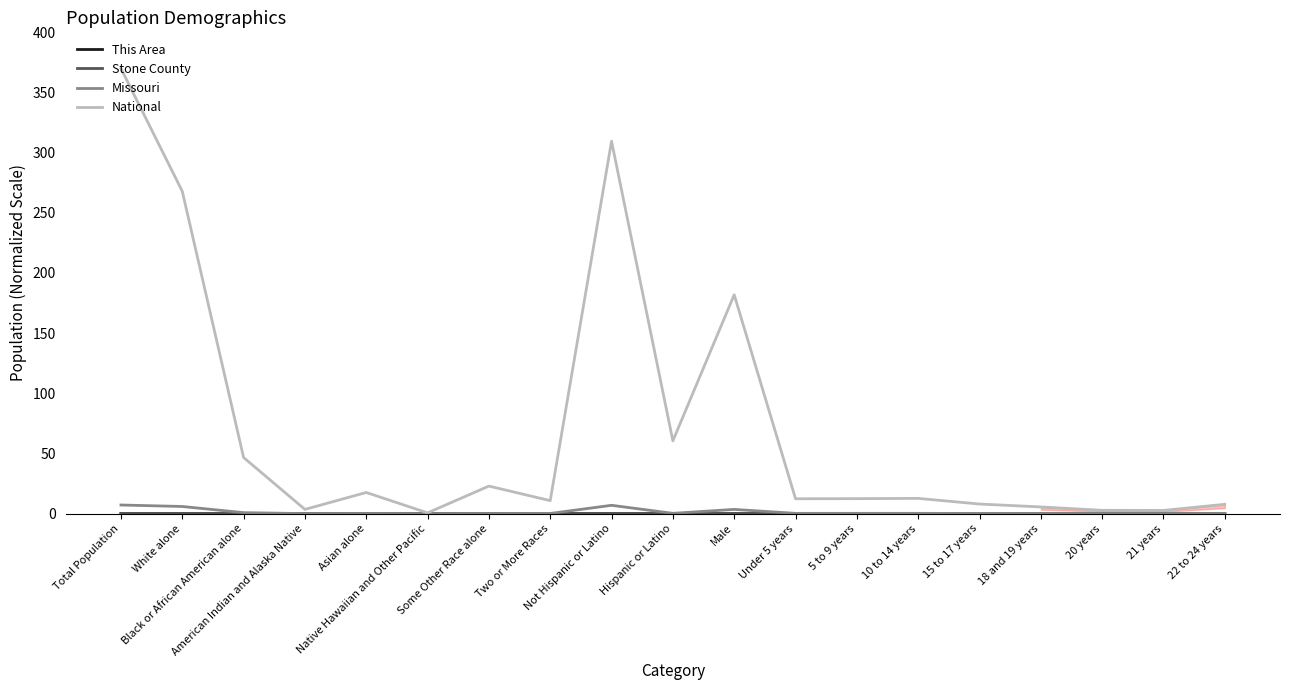

How many positive values does the This Area series have?

17